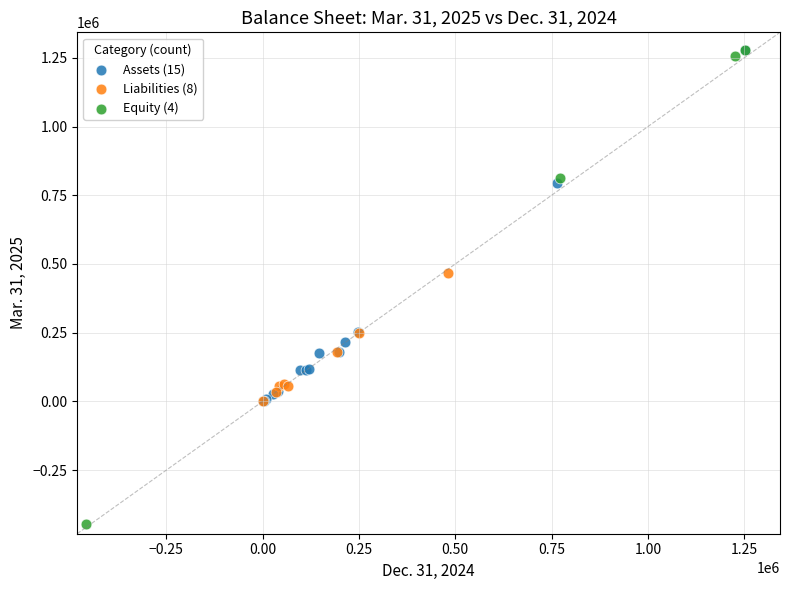

Which series has the widest spread of Y values?

Equity (4)